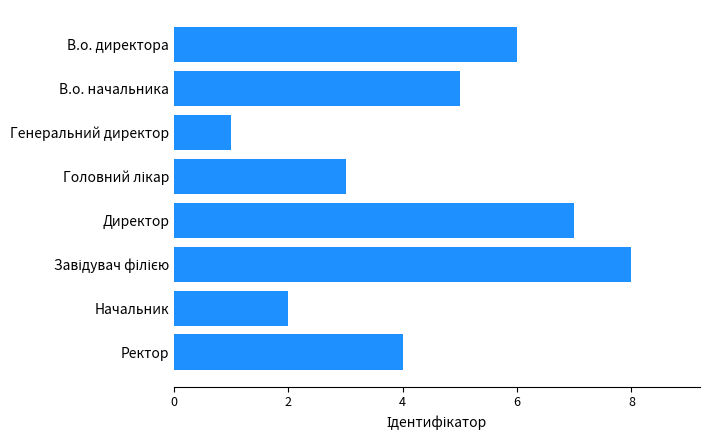

What is the difference between the values at Начальник and В.о. директора?

4